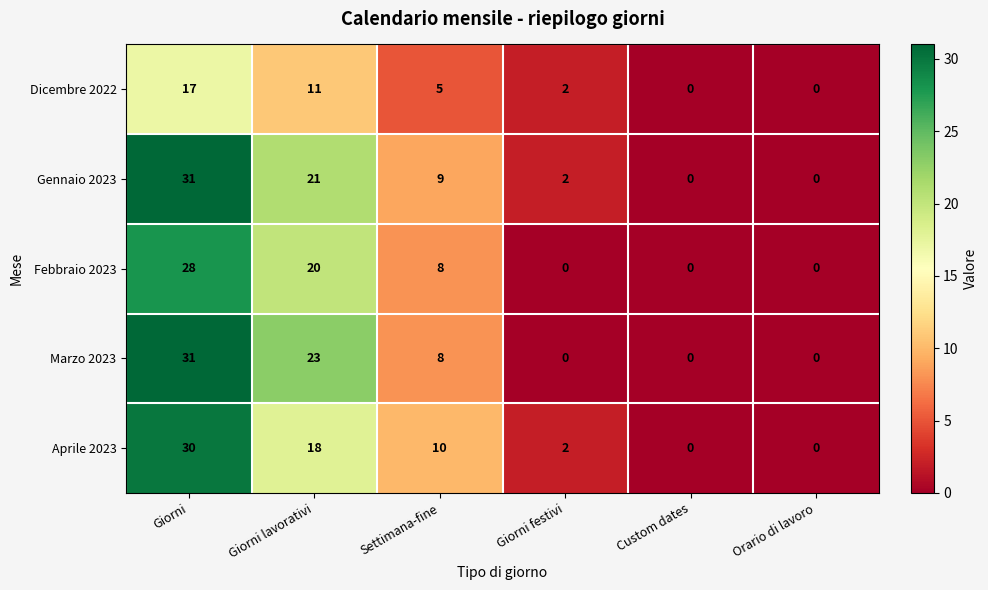

What is the difference between the second highest and second lowest values in the Aprile 2023 series?

18